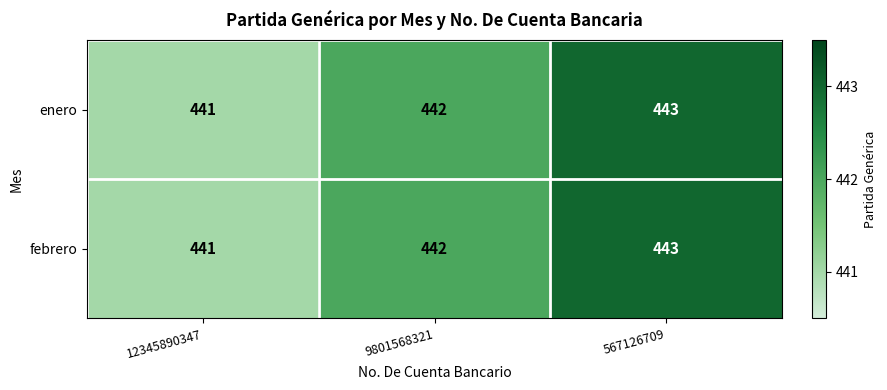

At which label is enero closest to 442?

9801568321